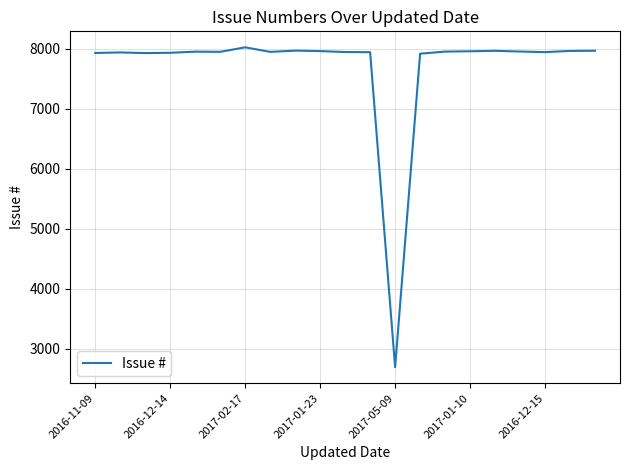

What is the greatest value displayed?

8023